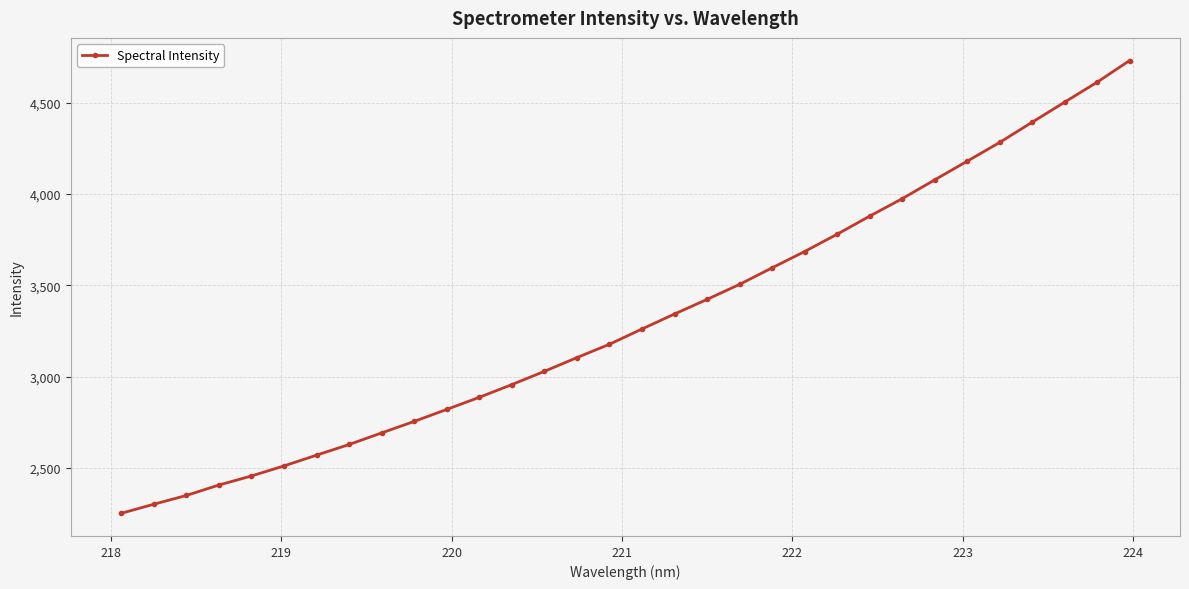

What is the smallest value displayed?

2250.9